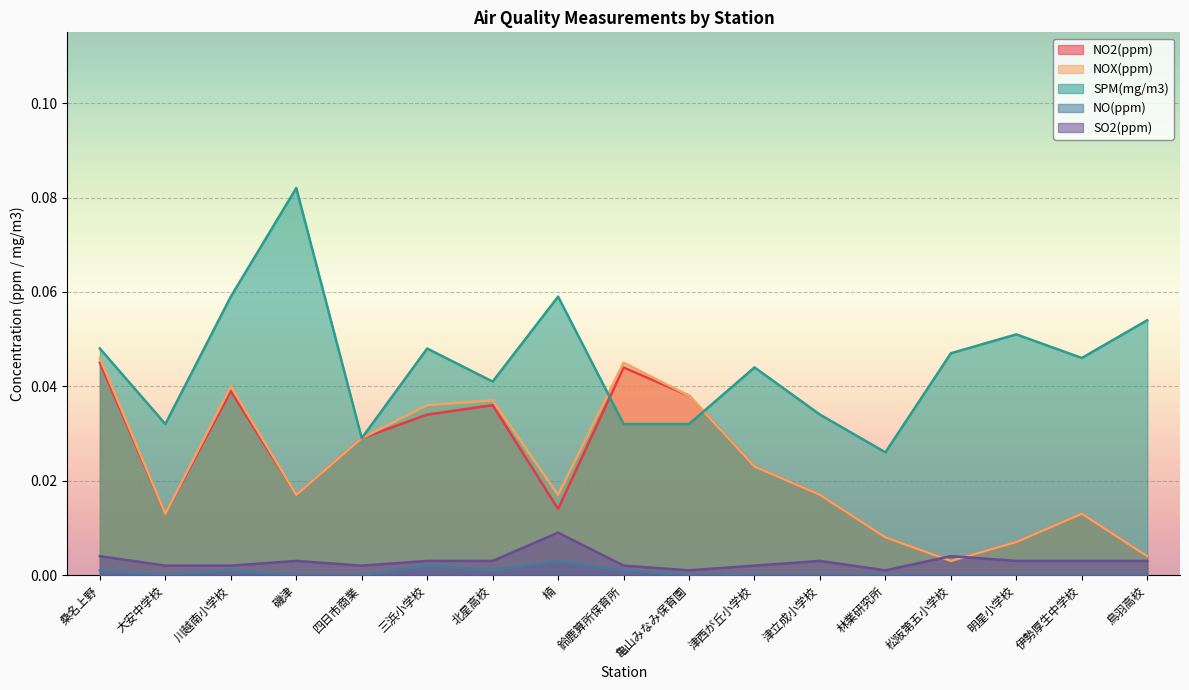

At which category is the sum across all series the highest?

桑名上野